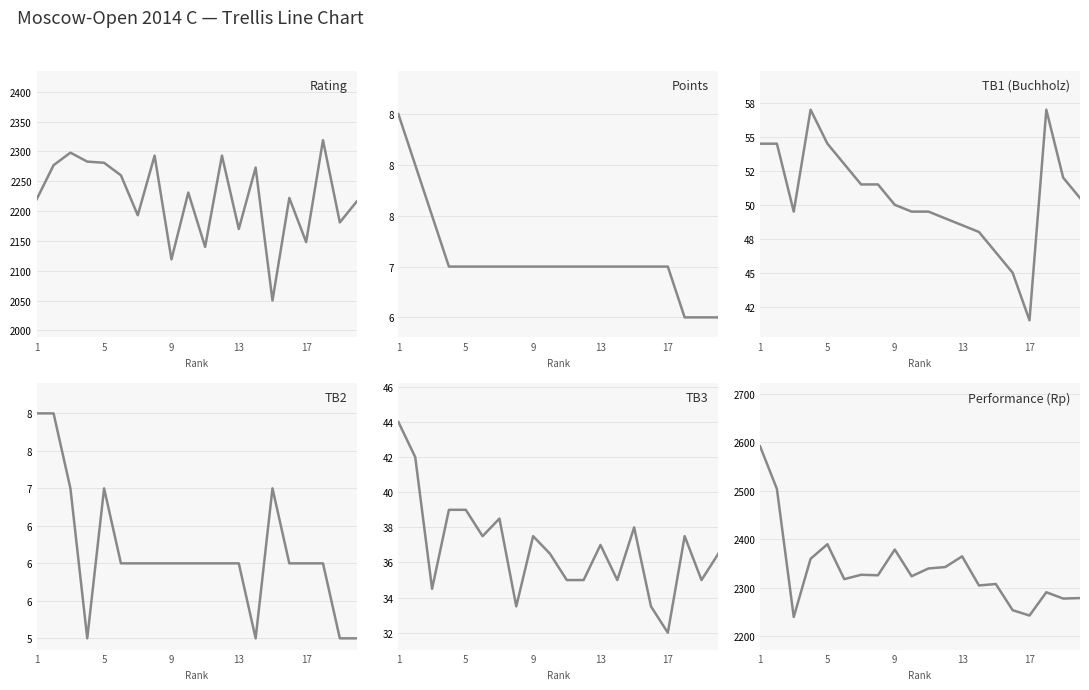

What is the value of the TB3 point at the 3rd from the left?

34.5